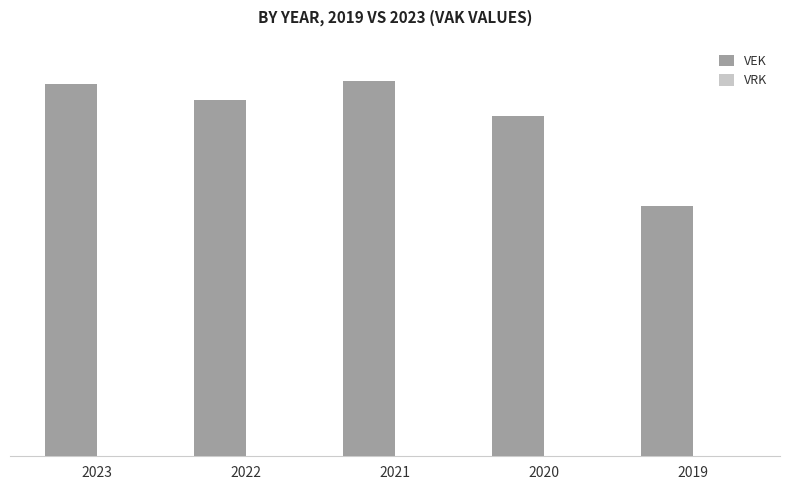

Are the bars horizontal?

No